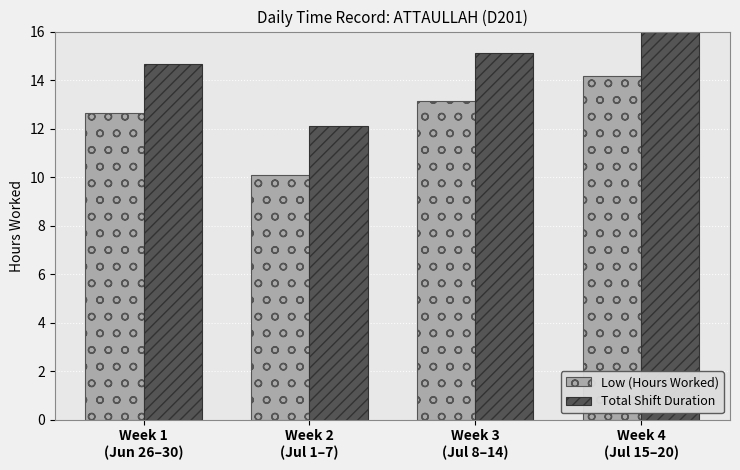

List the series in order of their peak value, lowest first.

Low (Hours Worked), Total Shift Duration